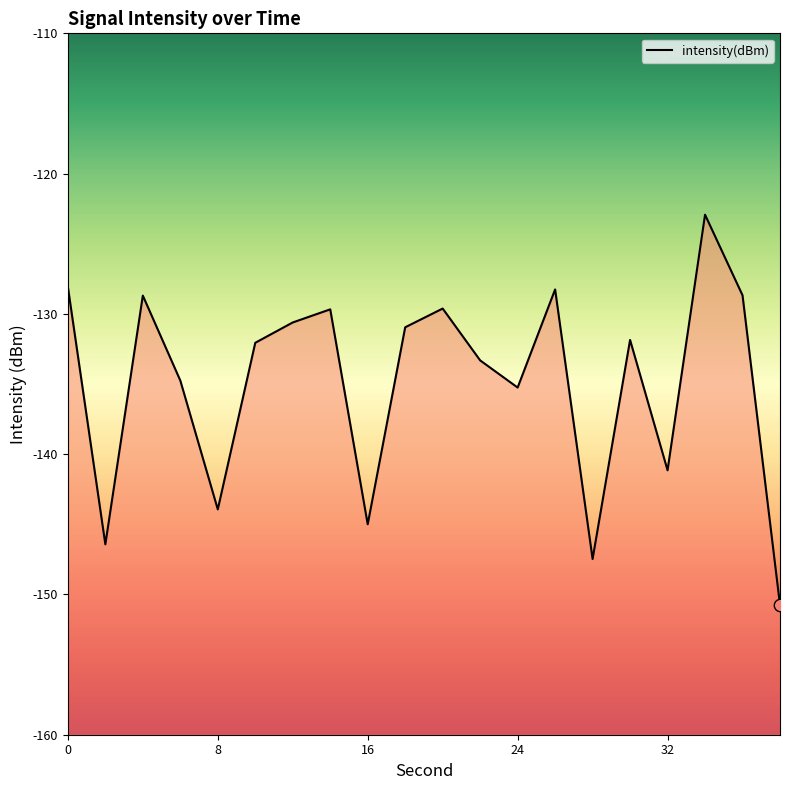

What is the change in value from 10 to 28?

-15.4